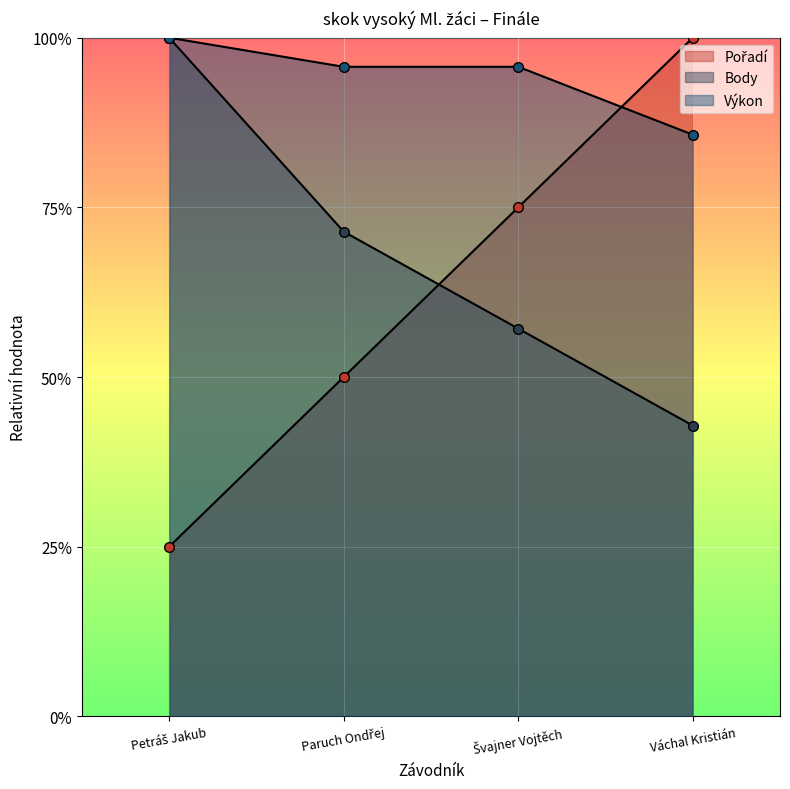

Which series has the widest spread of values?

Pořadí